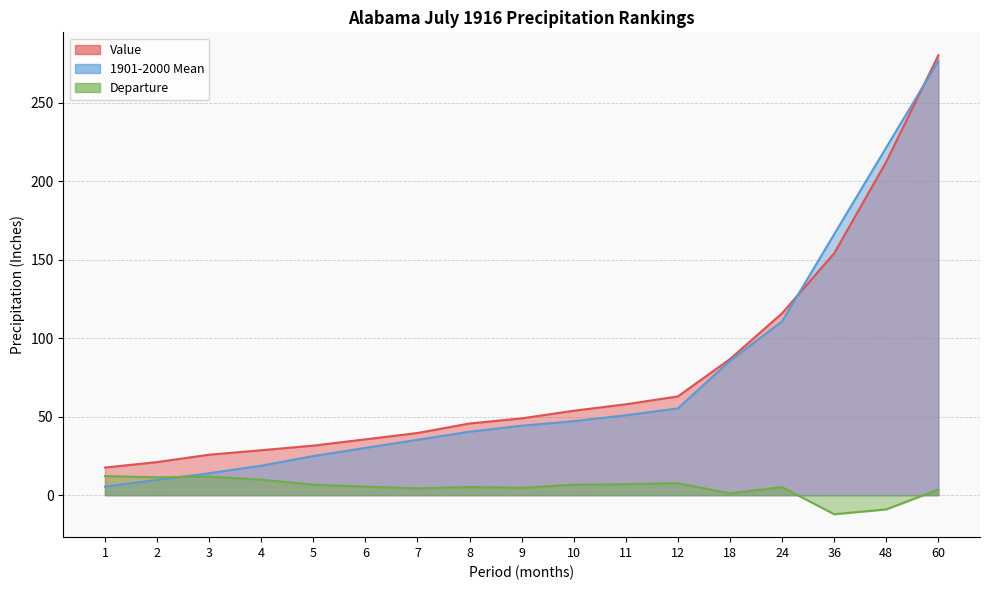

What is the sum of all Departure values?

81.5